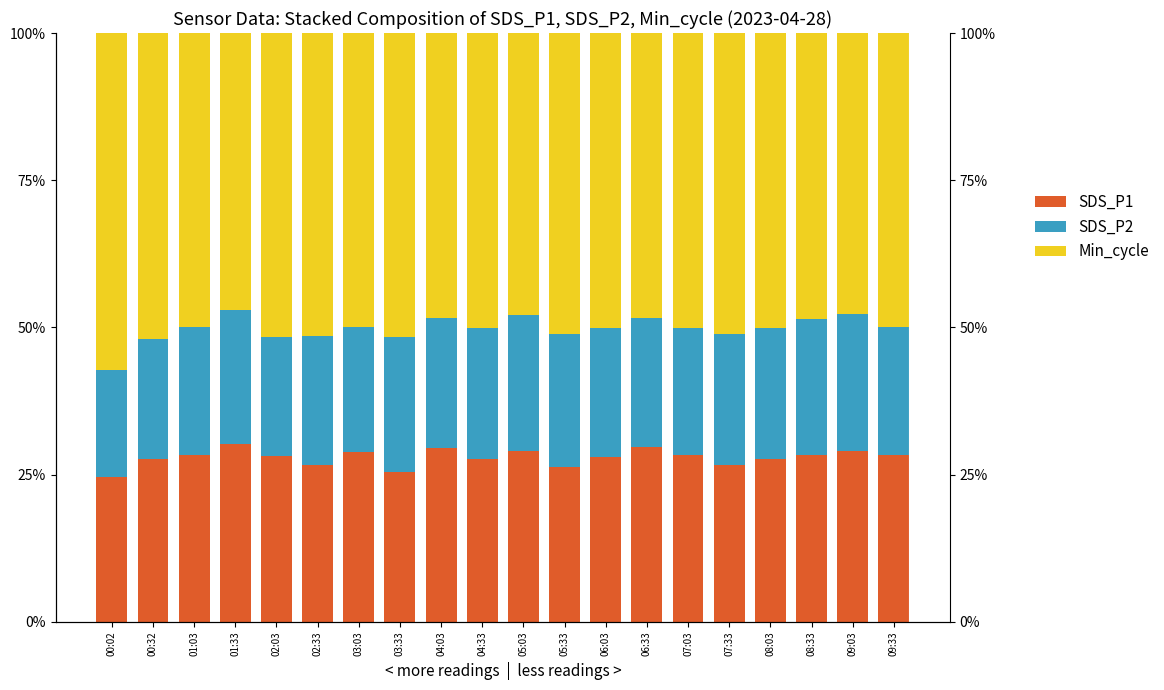

Is it true that SDS_P2 equals 0.2 at 03:03?

True